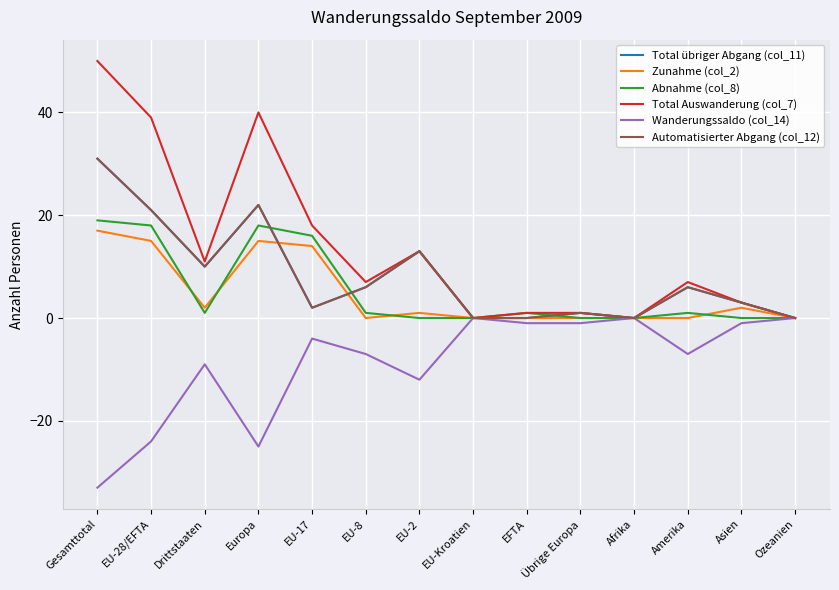

Does the chart display data point markers on the line(s)?

No